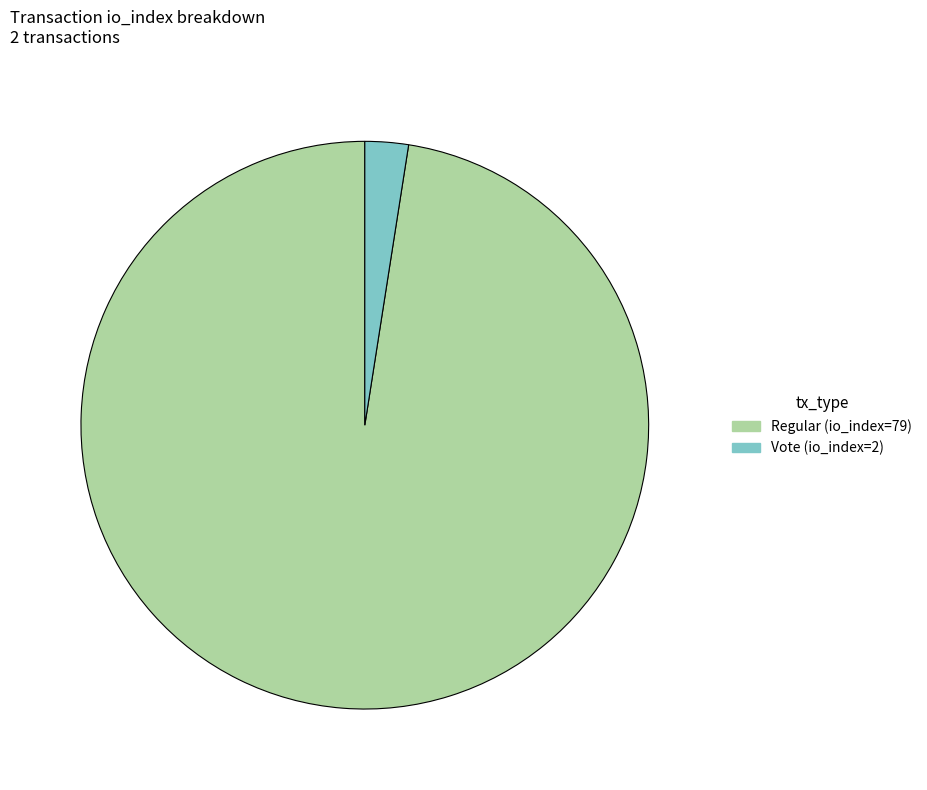

Rank the categories by value from highest to lowest.

Regular (io_index=79), Vote (io_index=2)